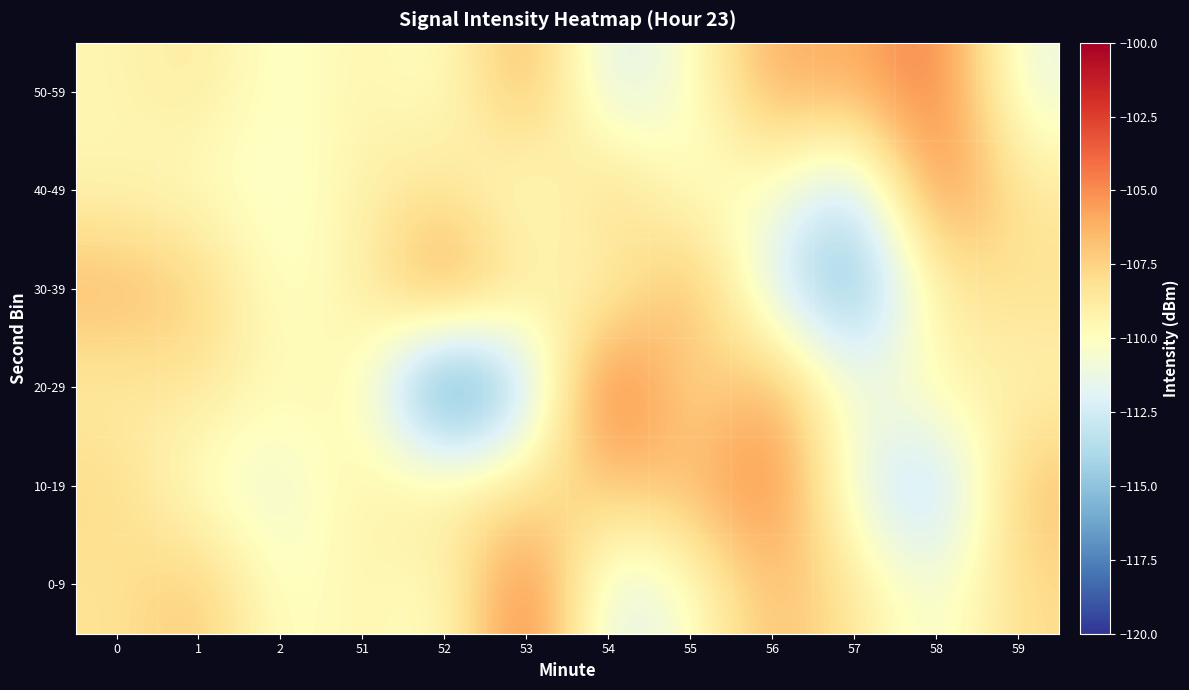

Rank the series at 59 from lowest to highest value.

50-59, 20-29, 40-49, 30-39, 0-9, 10-19